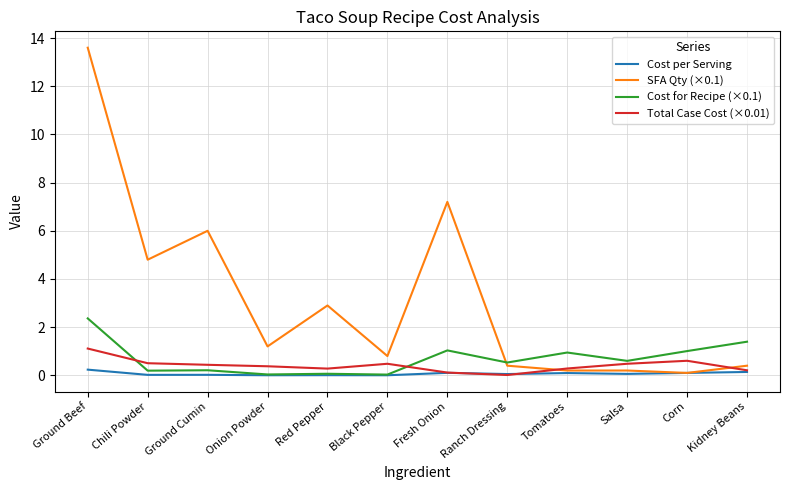

How many times do Total Case Cost (×0.01) and Cost for Recipe (×0.1) cross each other?

2